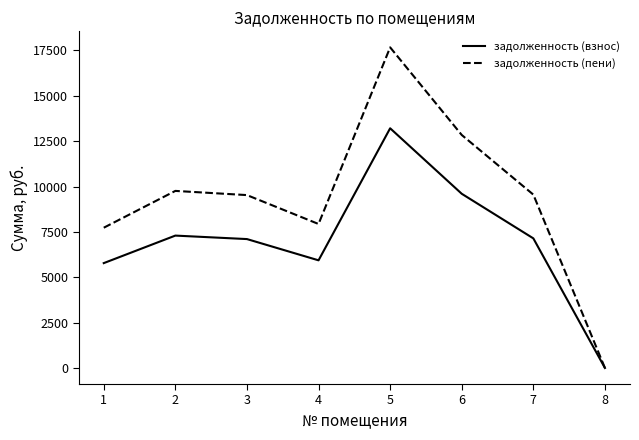

The value of задолженность (взнос) at 2 is 1906.1. True or false?

False